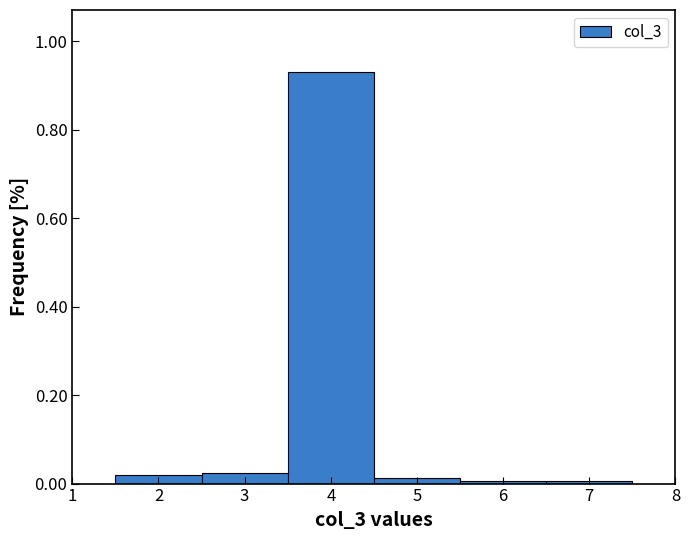

Reading left to right, transcribe this chart: for each bar, give the range it covers on the x-axis and its height. The values are not printed on the chart, so give them approximately, as read against the axis.

1.5 to 2.5: under 0.02
2.5 to 3.5: 0.02
3.5 to 4.5: 0.94
4.5 to 5.5: under 0.02
5.5 to 6.5: under 0.02
6.5 to 7.5: under 0.02